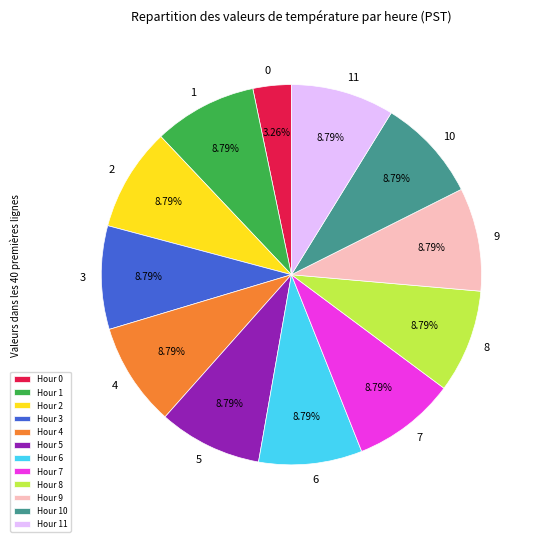

Approximately how many times larger is the value at Hour 0 compared to Hour 5?

0.4